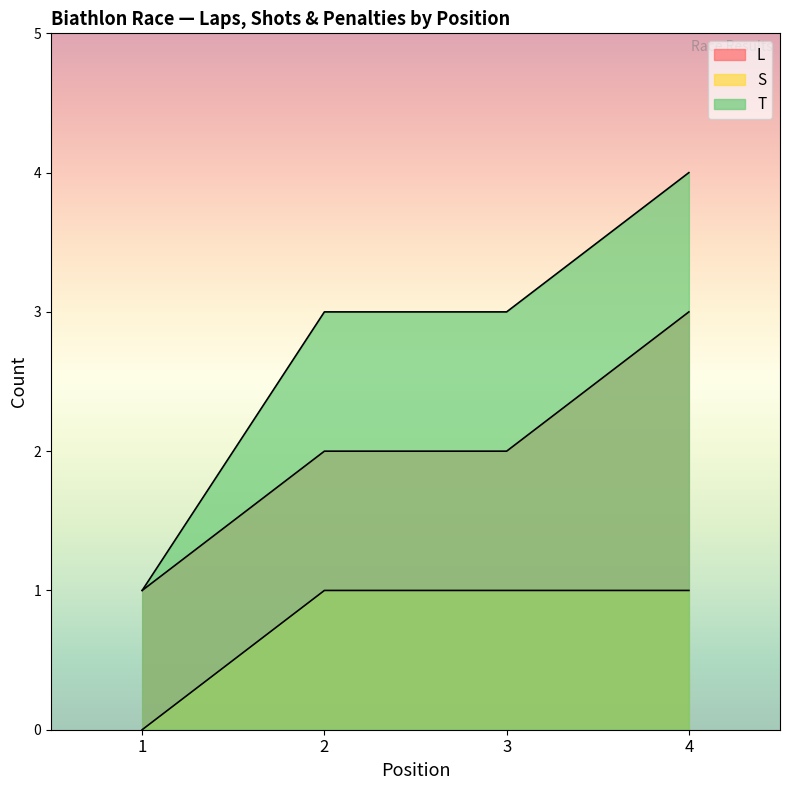

What is the value of the T point at the 1st from the left?

1